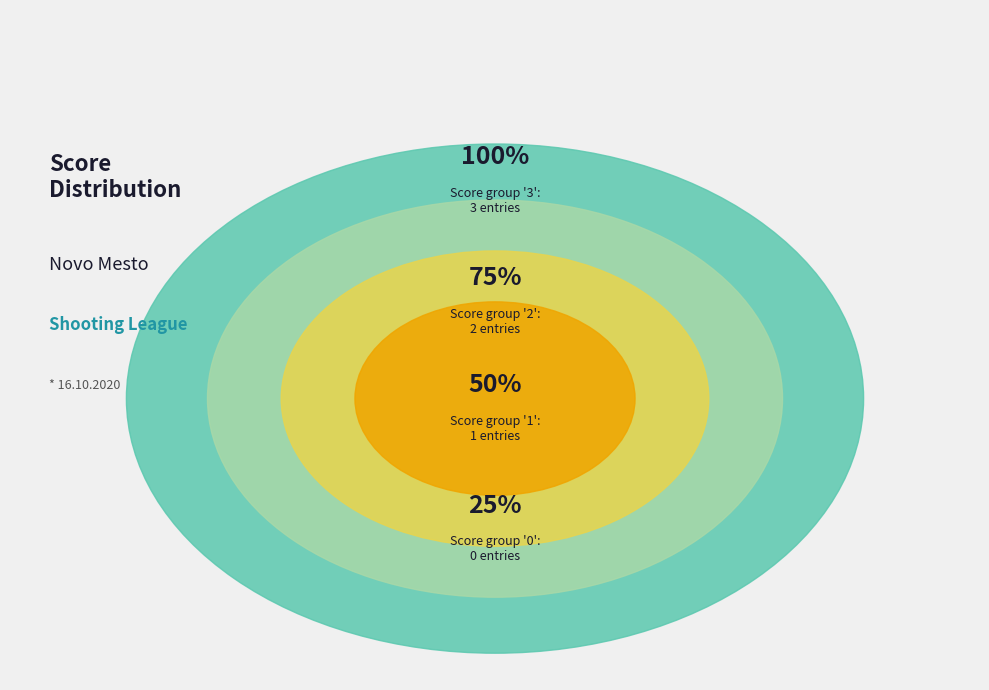

Combined, what portion of the pie is 2 and 3?

83.3%